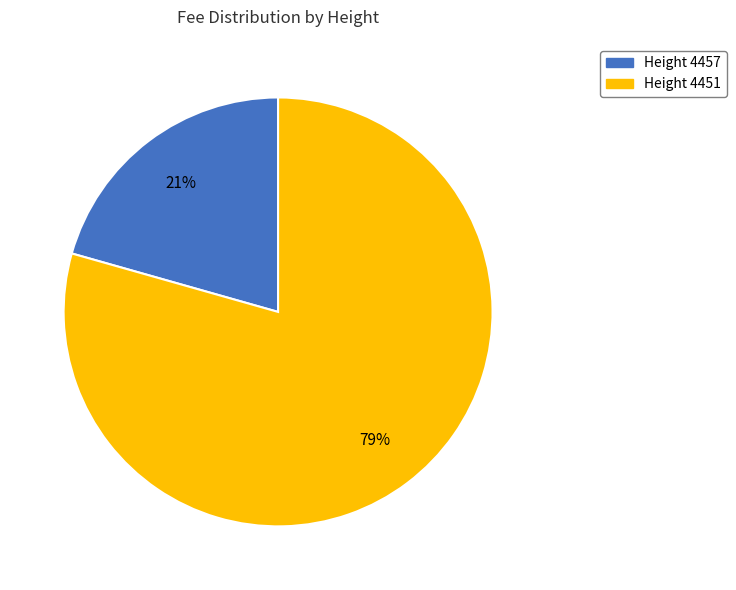

To the nearest percent, what is the combined percentage of Height 4457 and Height 4451?

100%